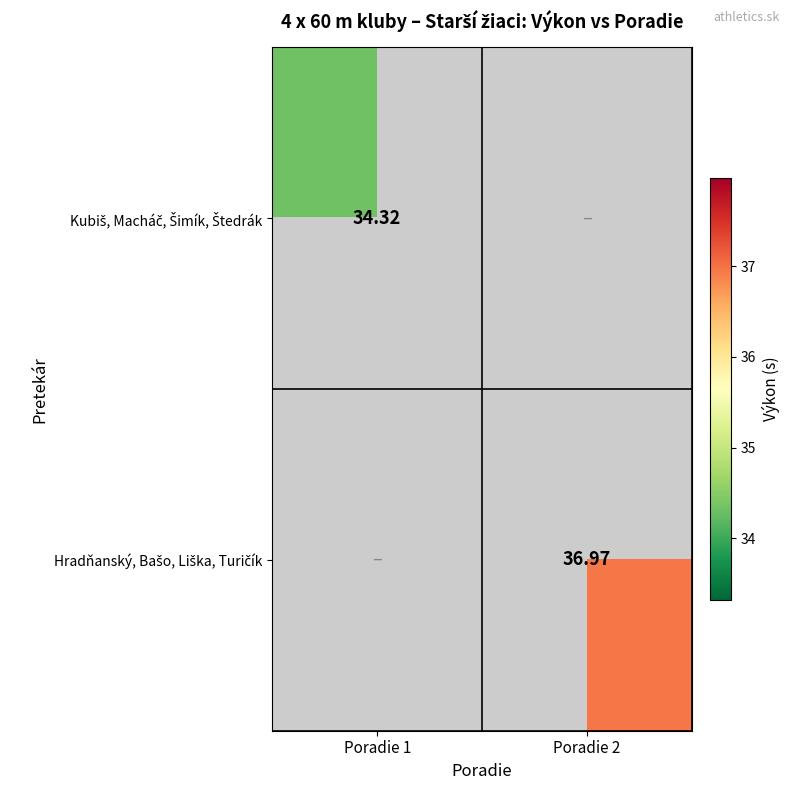

How many values in Kubiš, Macháč, Šimík, Štedrák are above zero?

1